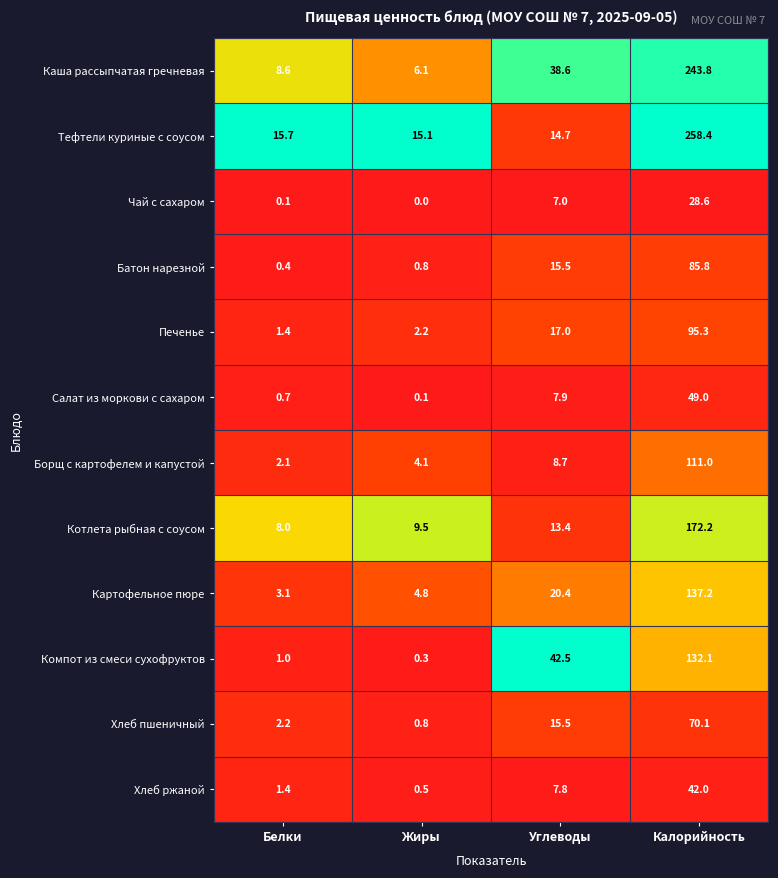

Which series has the widest spread of values?

Тефтели куриные с соусом